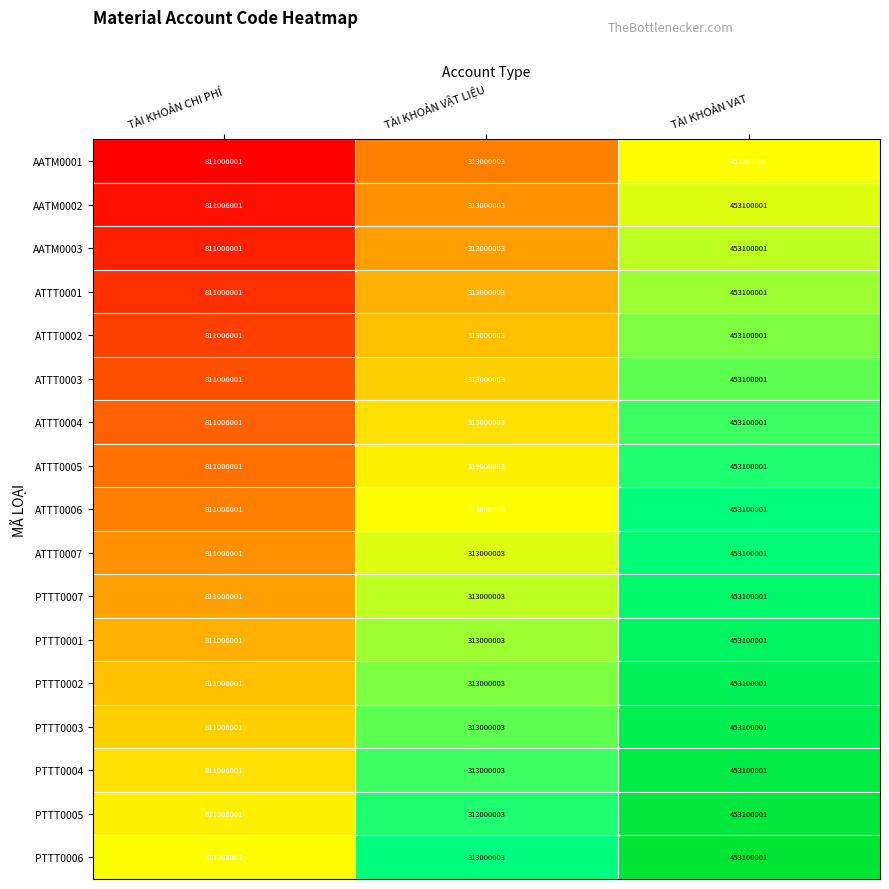

What is the difference between the maximum and second lowest values in the ATTT0007 series?

357906000